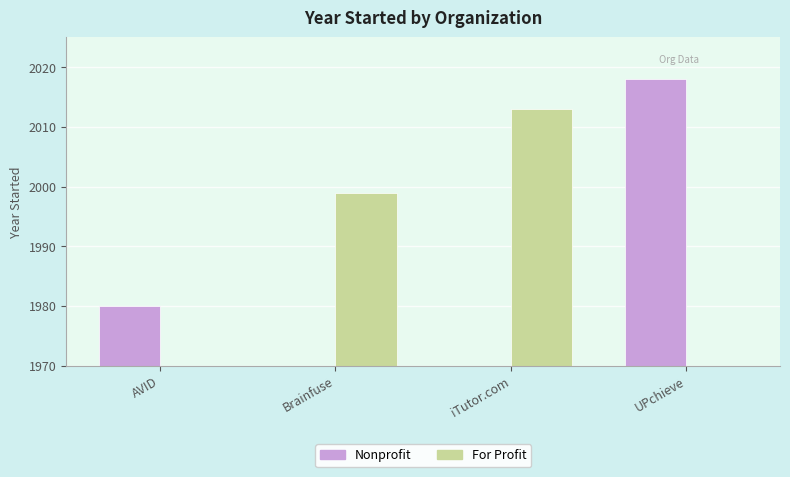

How many values in For Profit are above zero?

2